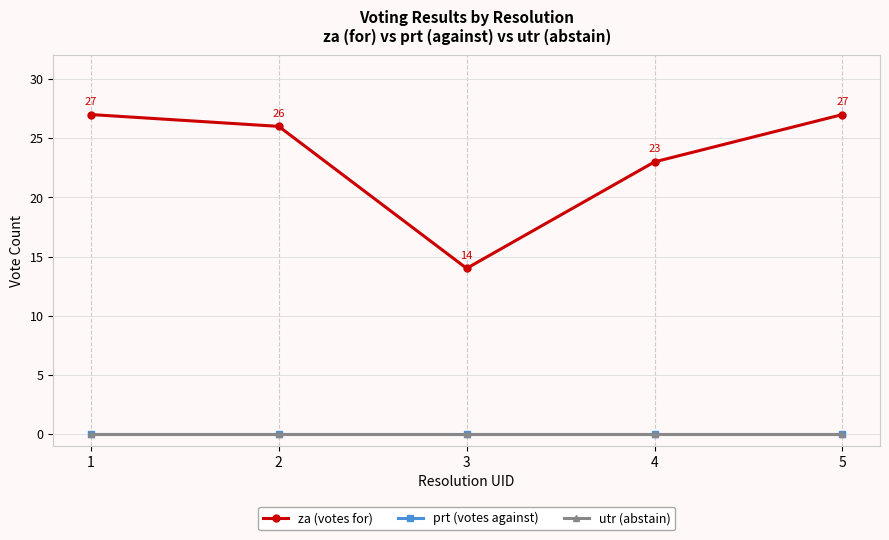

Is this an area chart (filled region under the line)?

No